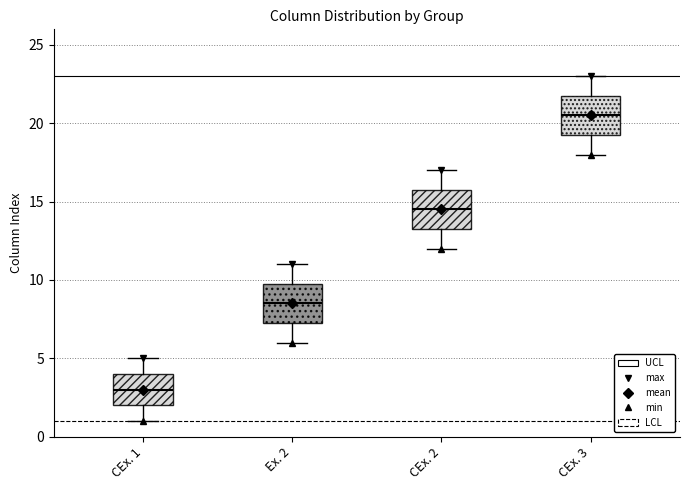

Reading left to right, transcribe this box plot: for each box, give where its median line is, the range the box spans, and where its two whiskers end, as read against the y-axis. The values are not printed on the chart, so give them approximately, as read against the axis.

CEx. 1: median 3.0, box 2.0 to 4.0, whiskers 1.0 to 5.0
Ex. 2: median 8.5, box 7.5 to 10.0, whiskers 6.0 to 11.0
CEx. 2: median 14.5, box 13.5 to 16.0, whiskers 12.0 to 17.0
CEx. 3: median 20.5, box 19.5 to 22.0, whiskers 18.0 to 23.0